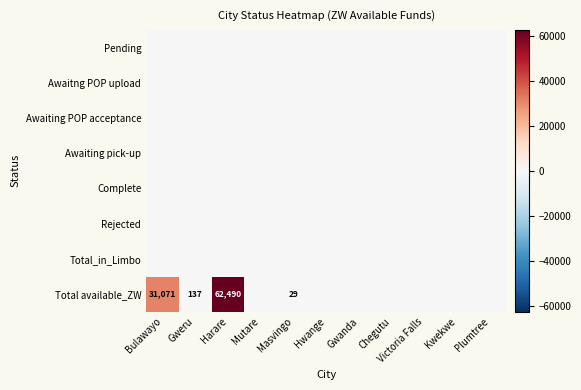

Which has a higher value, Mutare or Plumtree?

Mutare